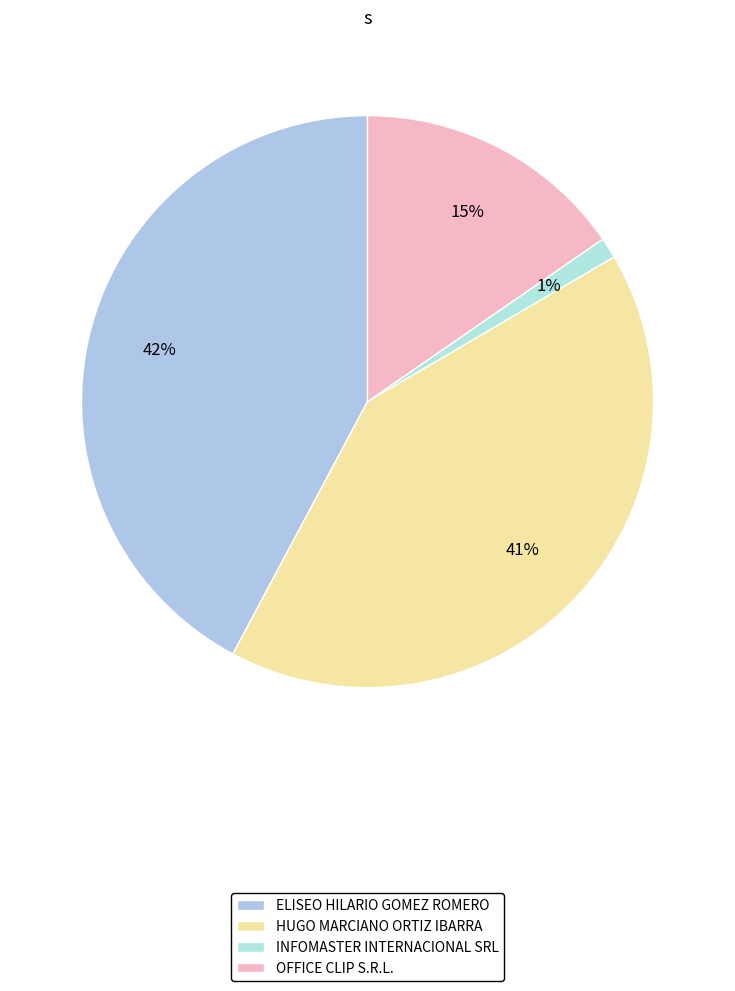

What is the largest slice in the pie chart?

ELISEO HILARIO GOMEZ ROMERO